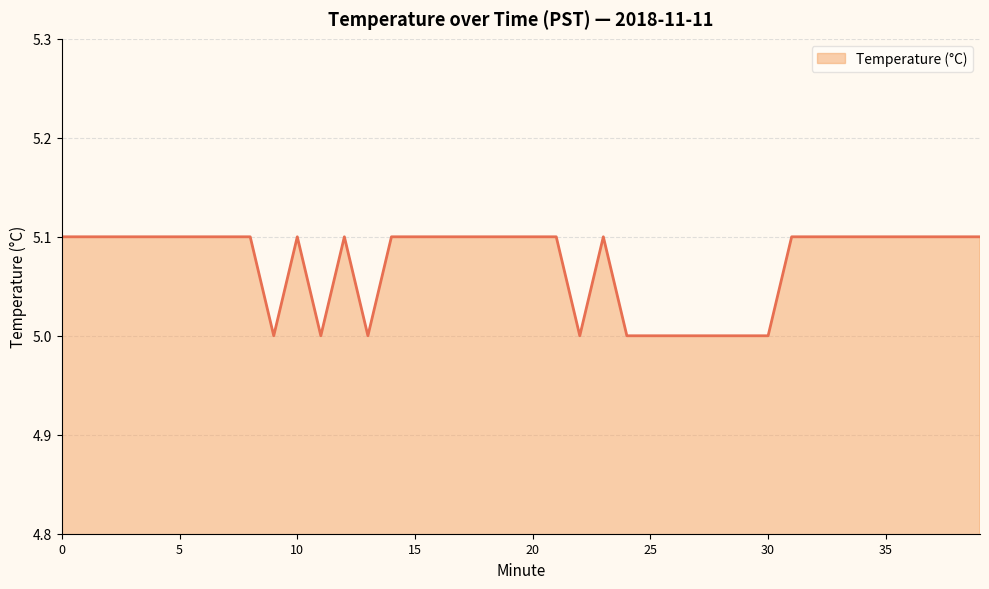

True or false: the data has more than 2 interior local peaks.

True